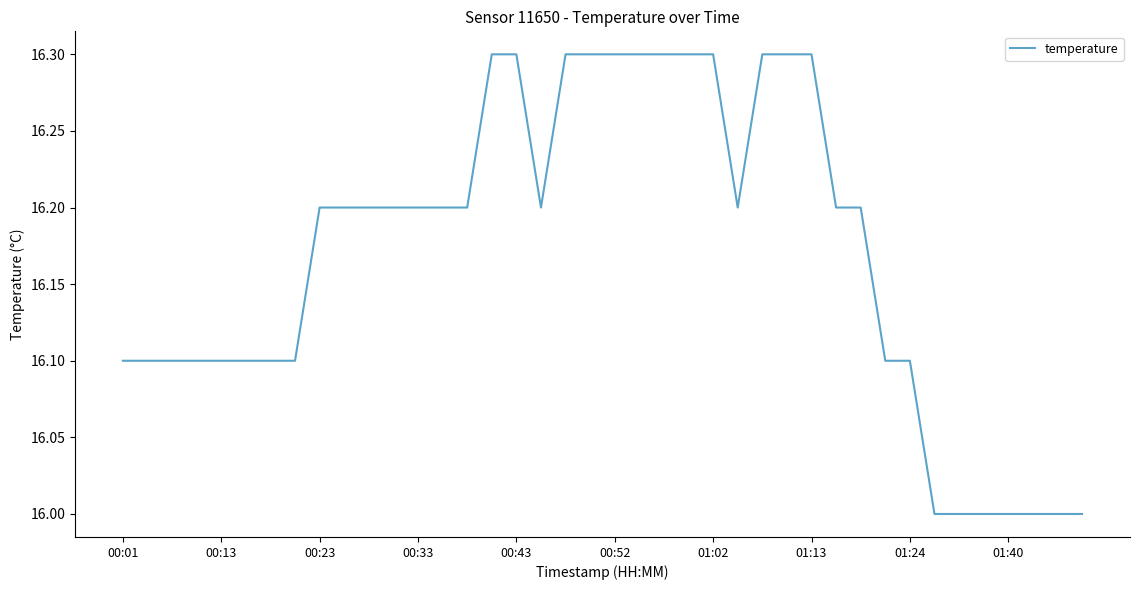

What is the greatest value displayed?

16.3